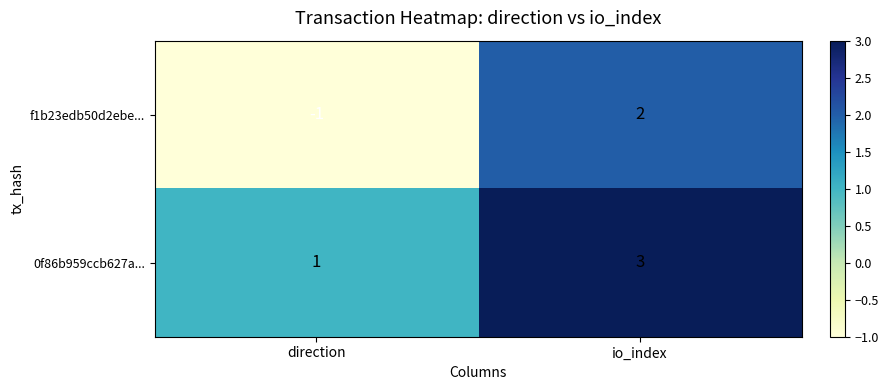

How many data points in f1b23edb50d2ebe... are less than 2?

1